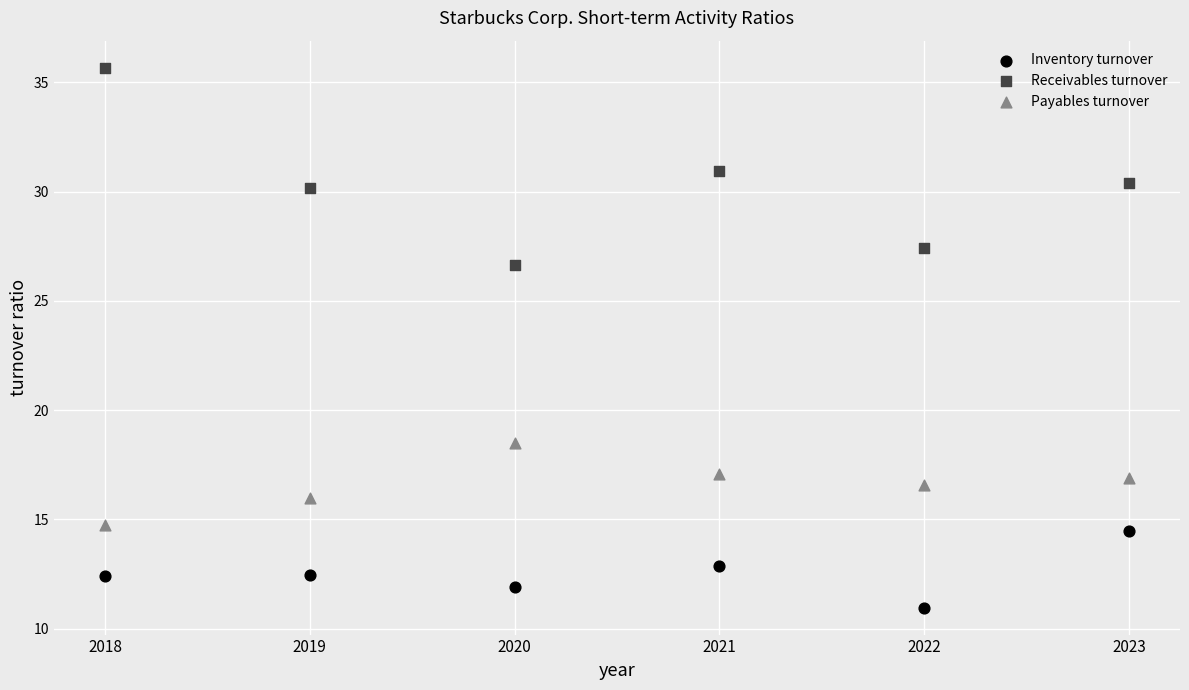

Which series reaches the maximum Y coordinate?

Receivables turnover